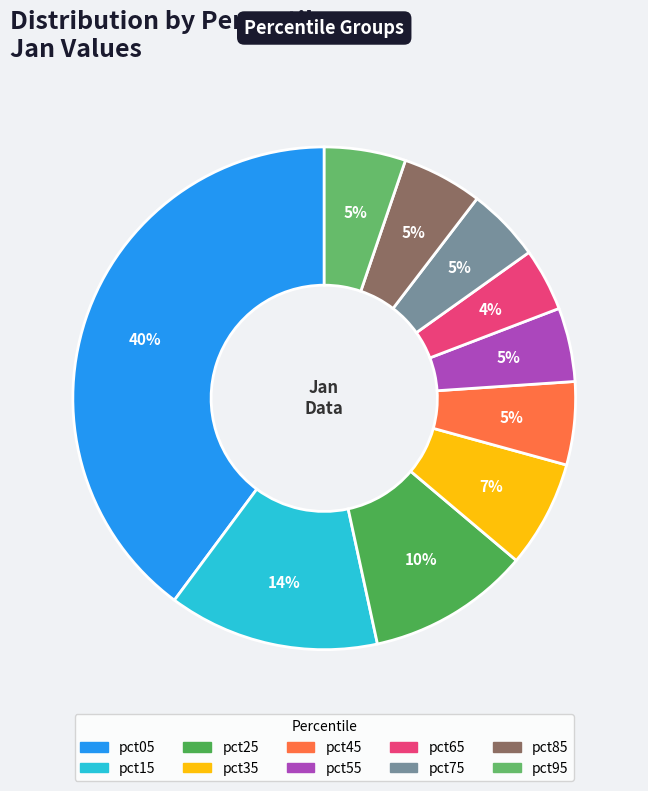

To the nearest percent, what is the average slice percentage?

10%